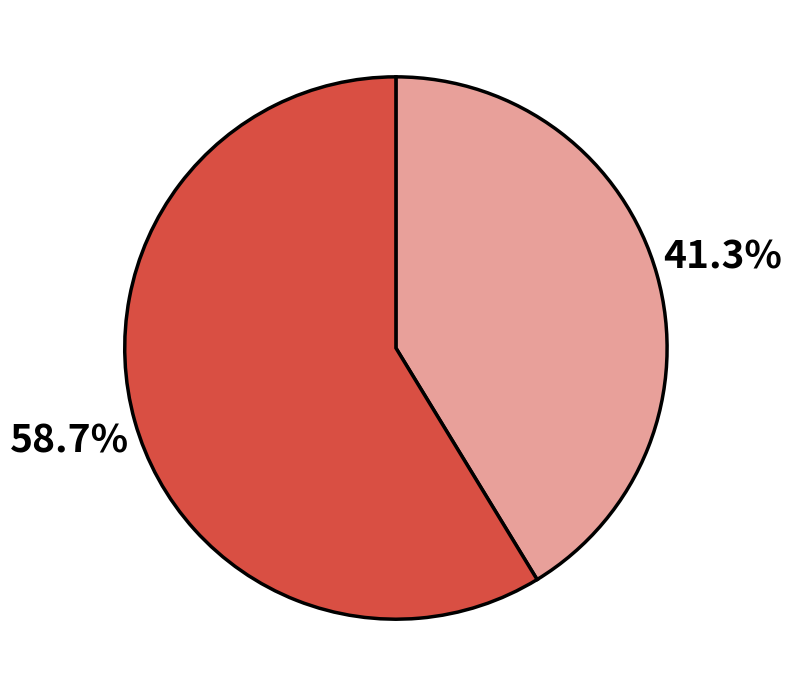

To the nearest percent, what is the average slice percentage?

50%